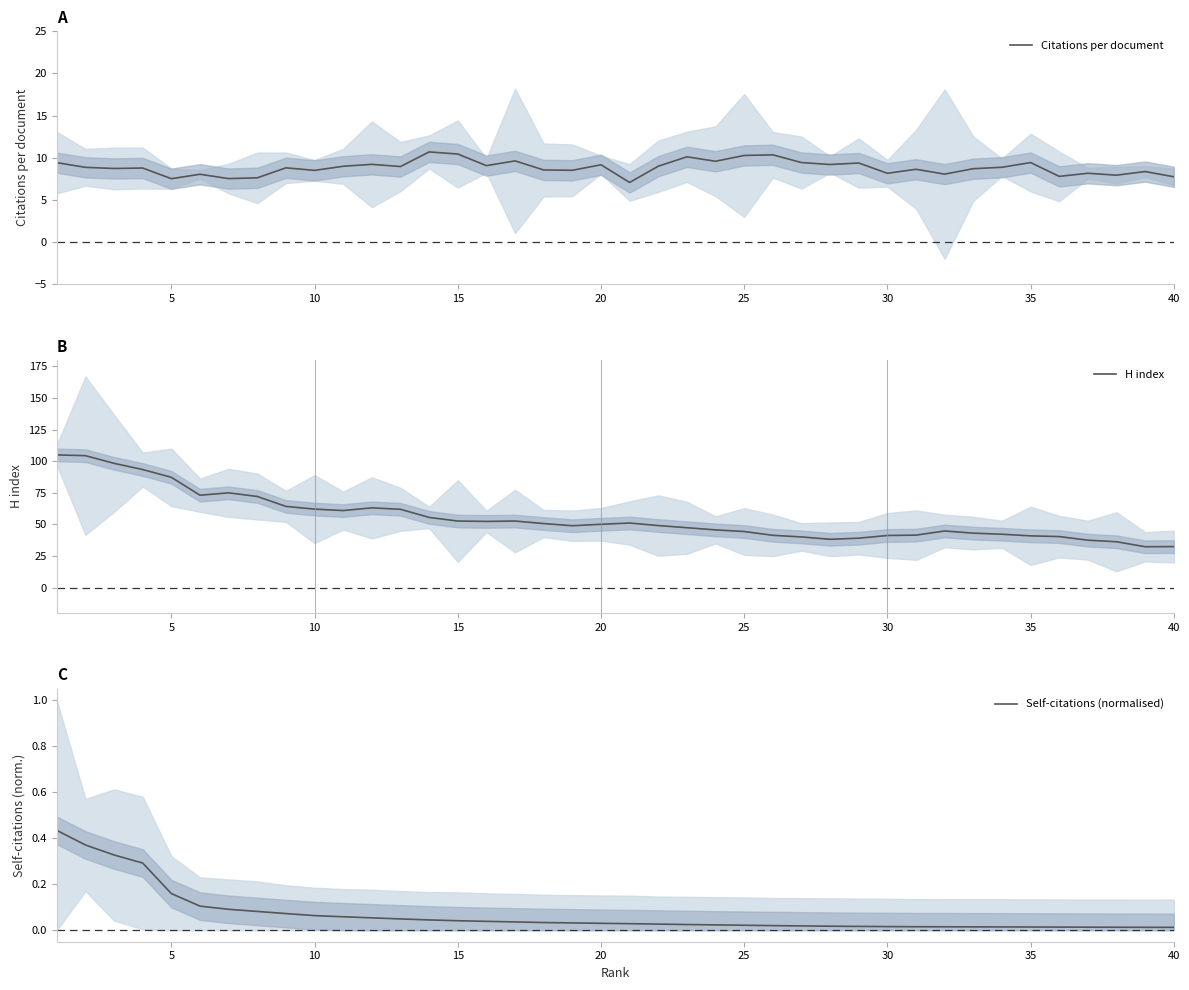

Is it true that Citations per document equals 4.7 at 30?

False